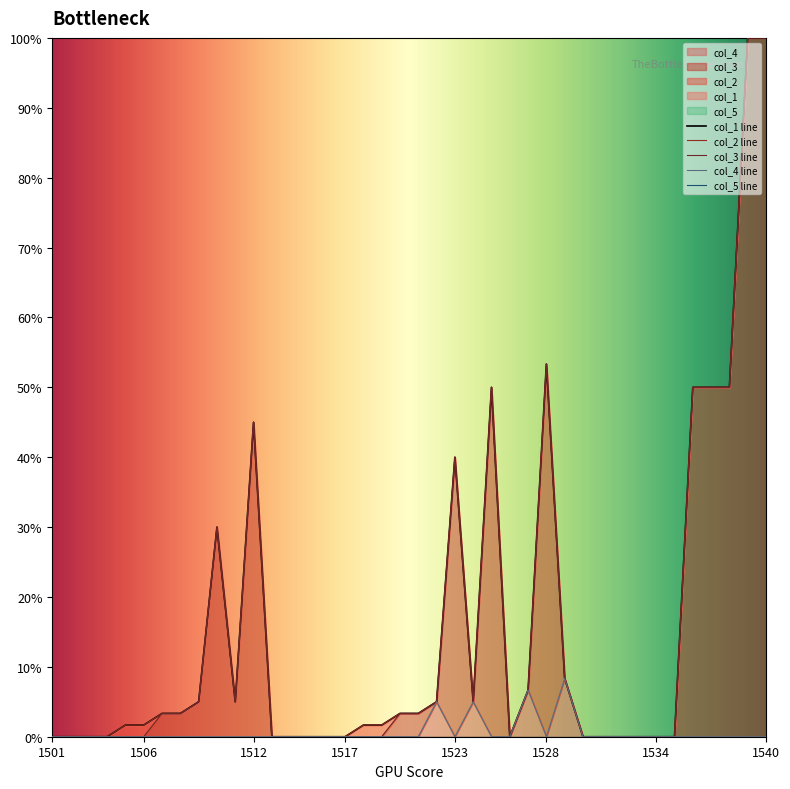

The value of col_4 at 1517 is -4.5. True or false?

False